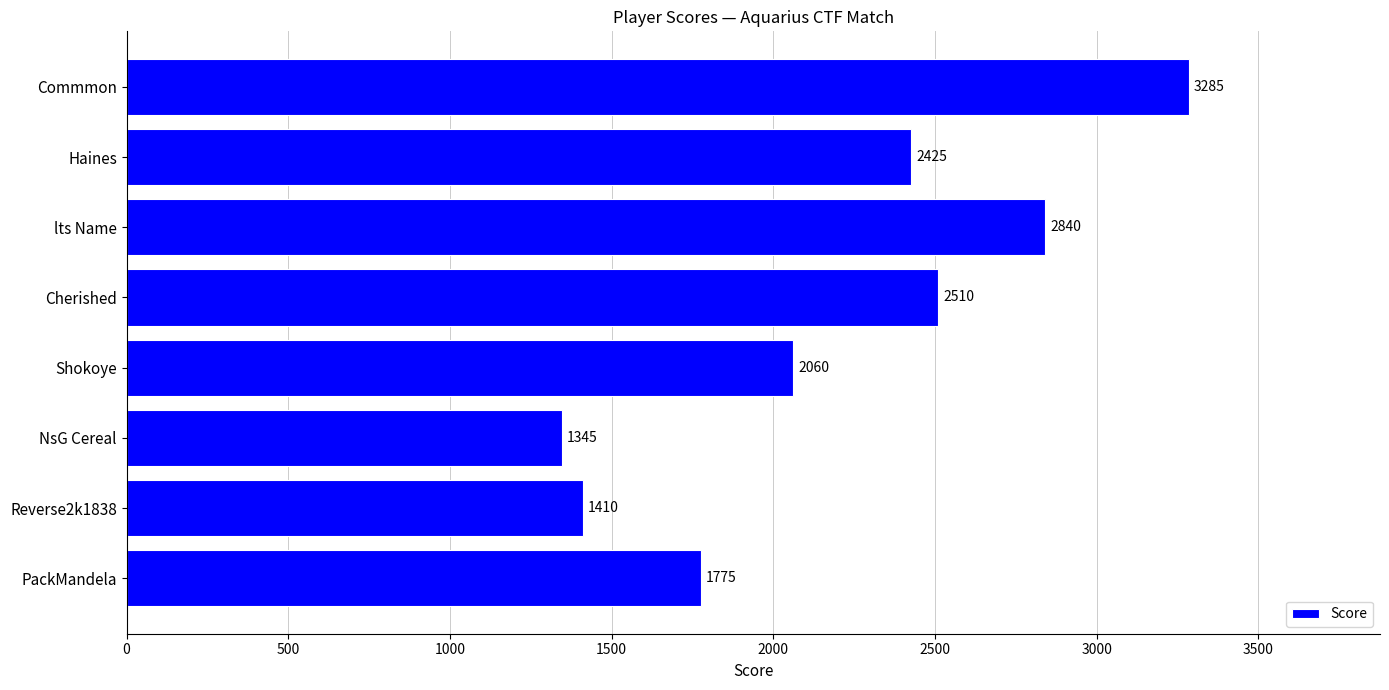

Count the number of data series in this chart.

1